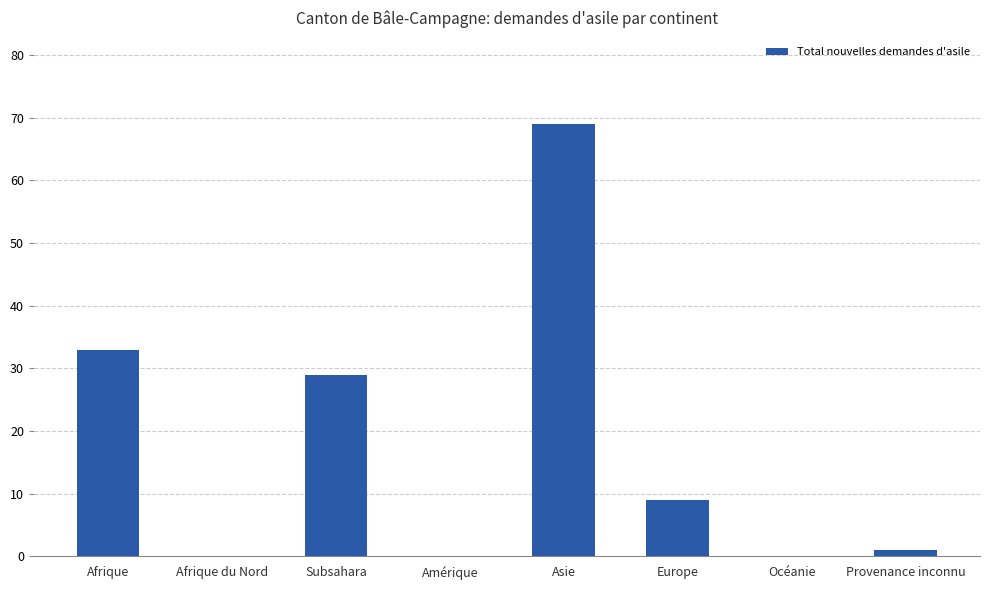

The value at Asie is 104. True or false?

False